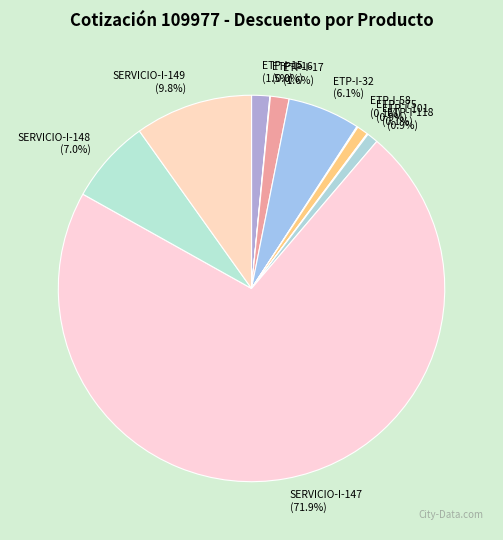

True or false: SERVICIO-I-148 accounts for 16% of the total.

False